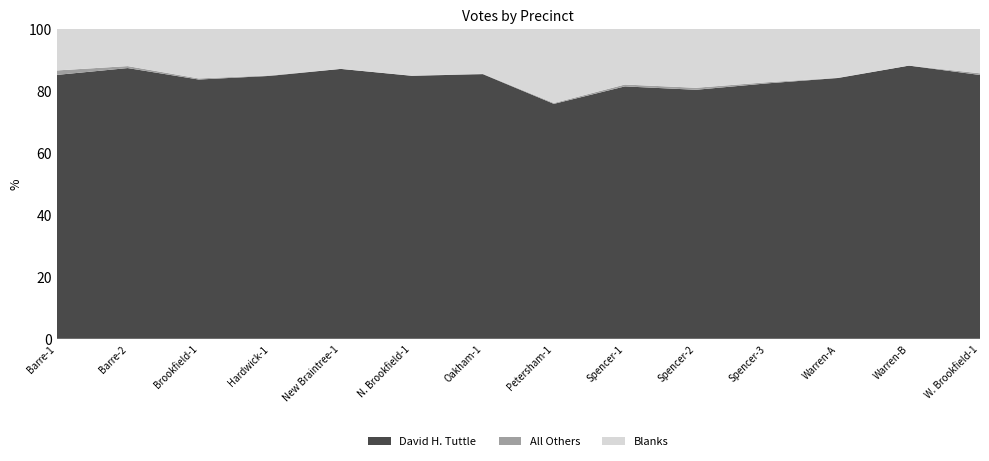

Which category has the lowest value in the David H. Tuttle series?

Petersham-1